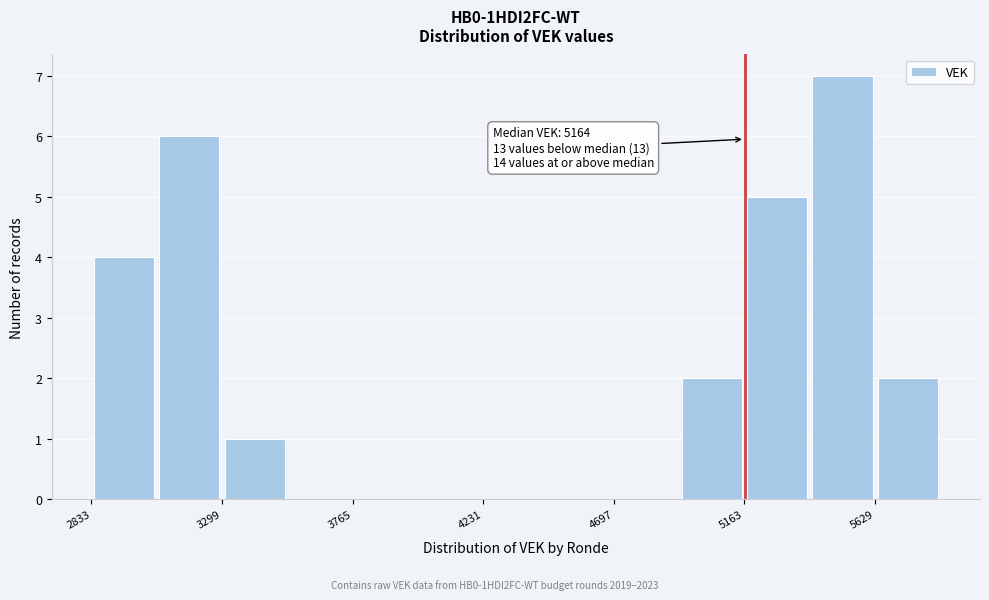

Which range on the x-axis has the tallest bar?

5400 to 5650